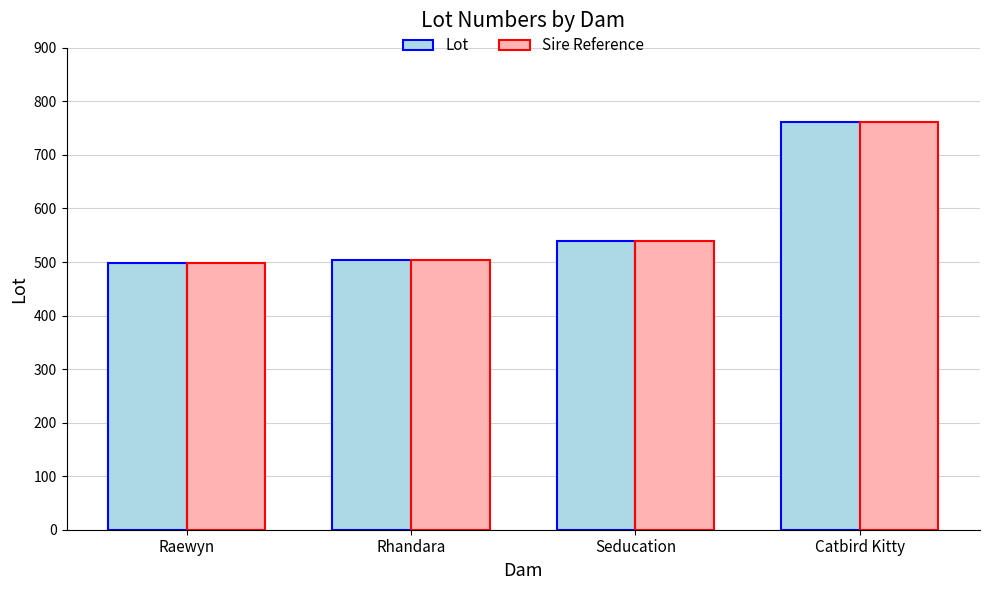

What is the total value across all series at Raewyn?

998